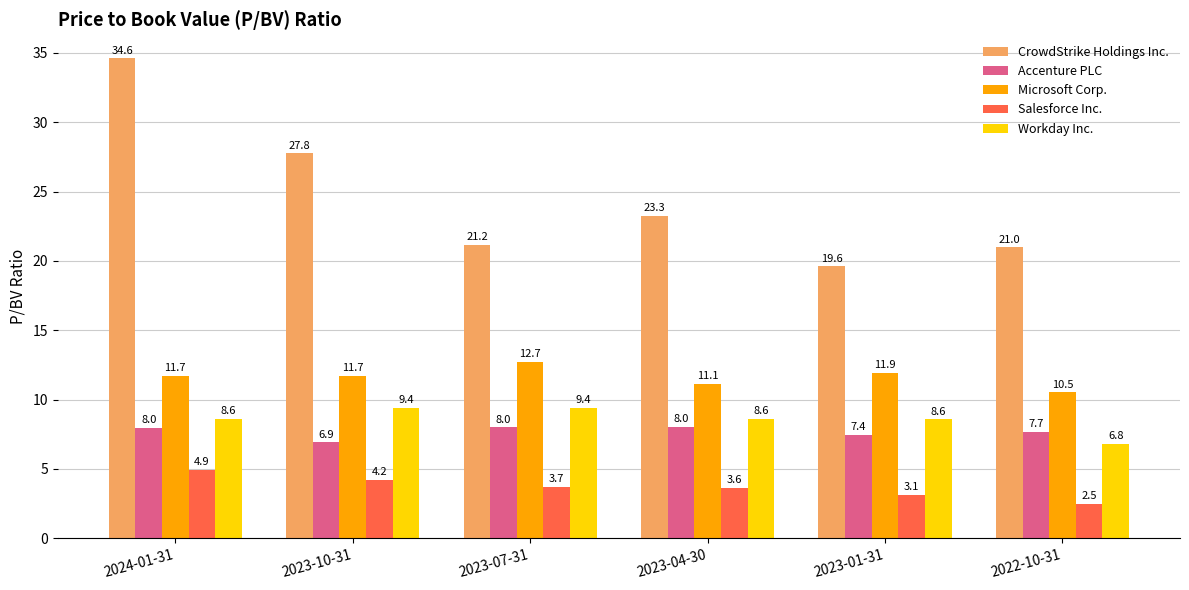

Reading left to right, transcribe all the data shown in this chart.

CrowdStrike Holdings Inc.: 2024-01-31=34.6	2023-10-31=27.8	2023-07-31=21.2	2023-04-30=23.3	2023-01-31=19.6	2022-10-31=21.0
Accenture PLC: 2024-01-31=8.0	2023-10-31=6.9	2023-07-31=8.0	2023-04-30=8.0	2023-01-31=7.4	2022-10-31=7.7
Microsoft Corp.: 2024-01-31=11.7	2023-10-31=11.7	2023-07-31=12.7	2023-04-30=11.1	2023-01-31=11.9	2022-10-31=10.5
Salesforce Inc.: 2024-01-31=4.9	2023-10-31=4.2	2023-07-31=3.7	2023-04-30=3.6	2023-01-31=3.1	2022-10-31=2.5
Workday Inc.: 2024-01-31=8.6	2023-10-31=9.4	2023-07-31=9.4	2023-04-30=8.6	2023-01-31=8.6	2022-10-31=6.8